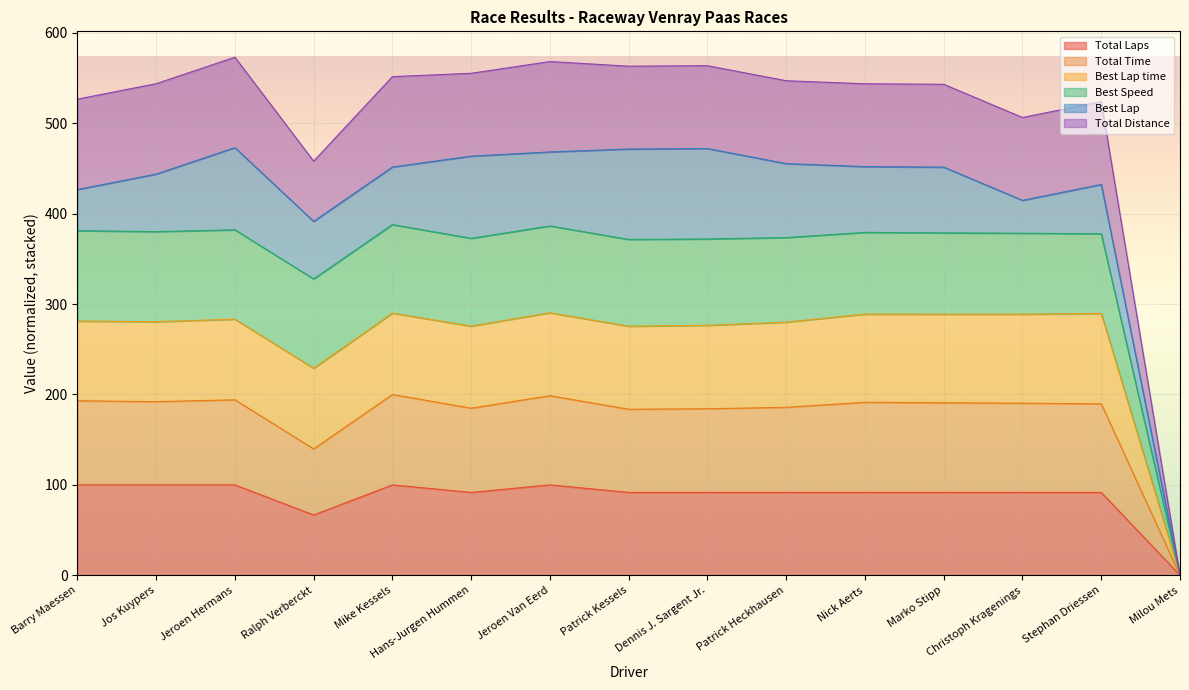

Between Patrick Heckhausen and Milou Mets, which is larger?

Patrick Heckhausen